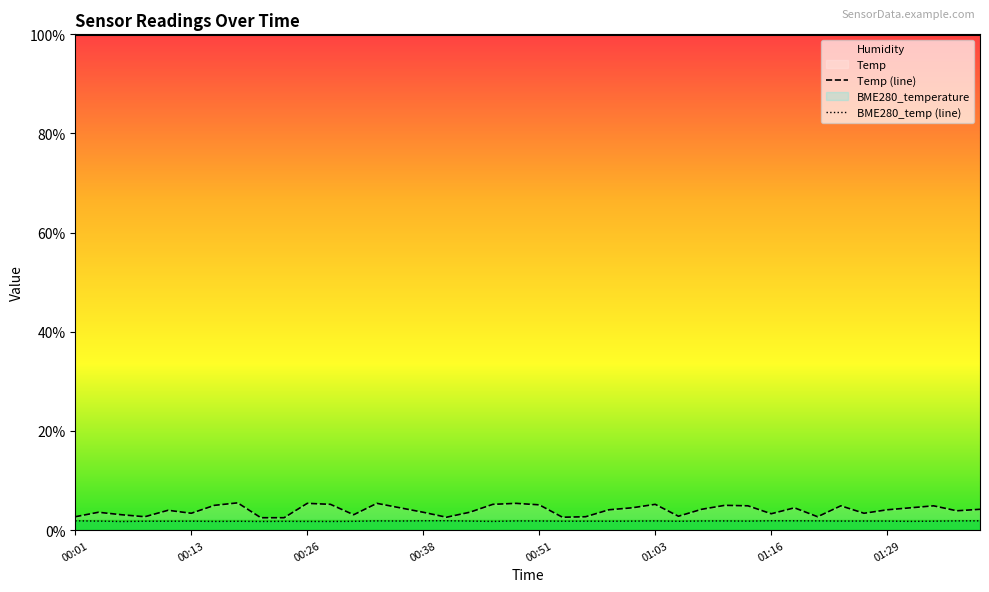

What is the sum of all Temp values?

160.5